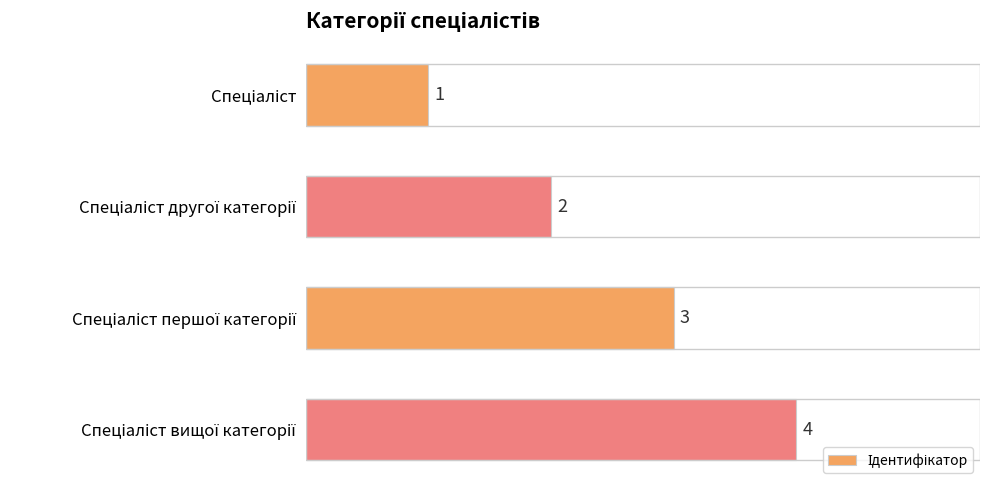

What is the maximum value shown in the chart?

4